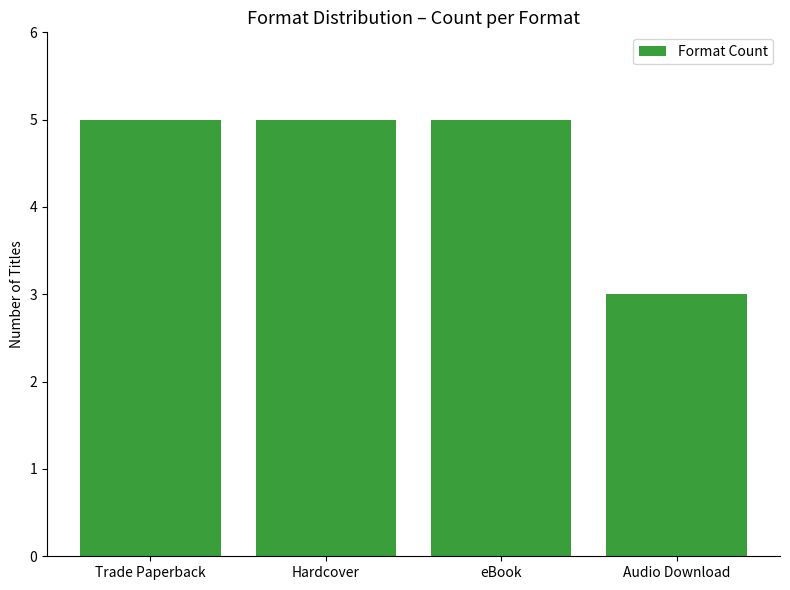

How many values are between 5 and 6?

3